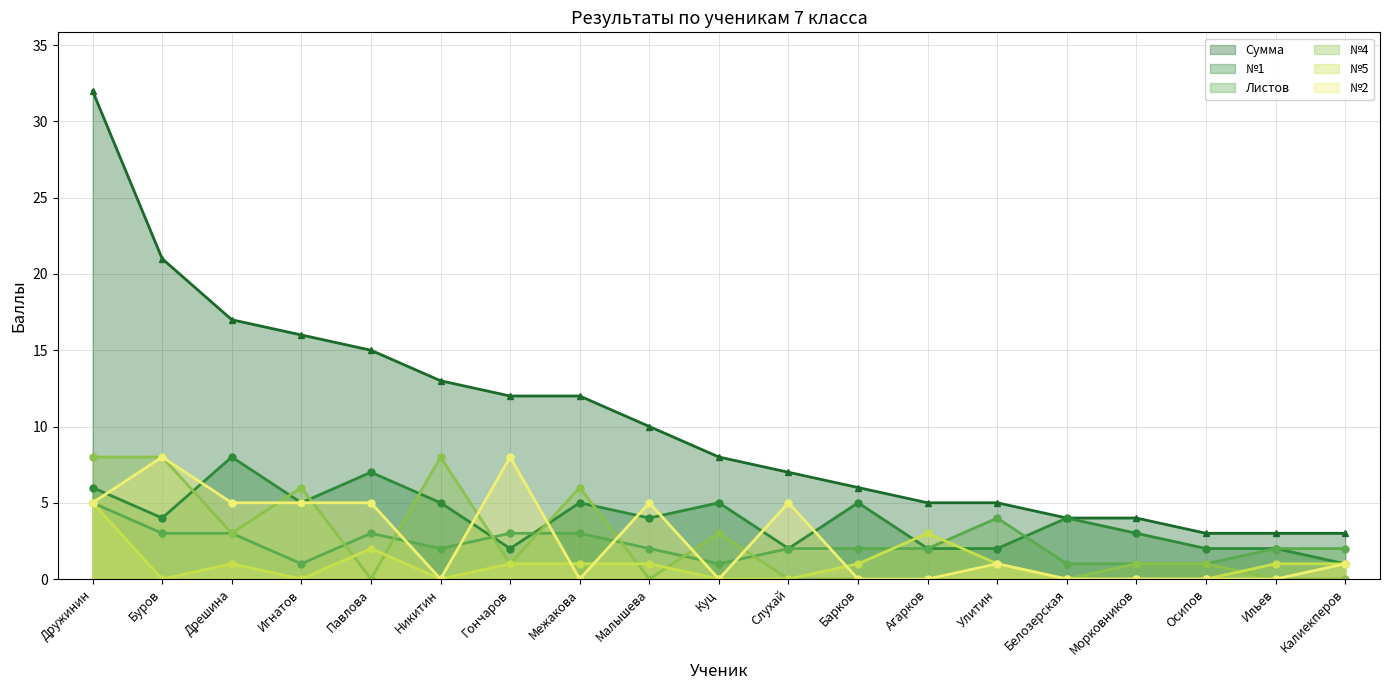

Which category has the highest value across all series?

Дружинин